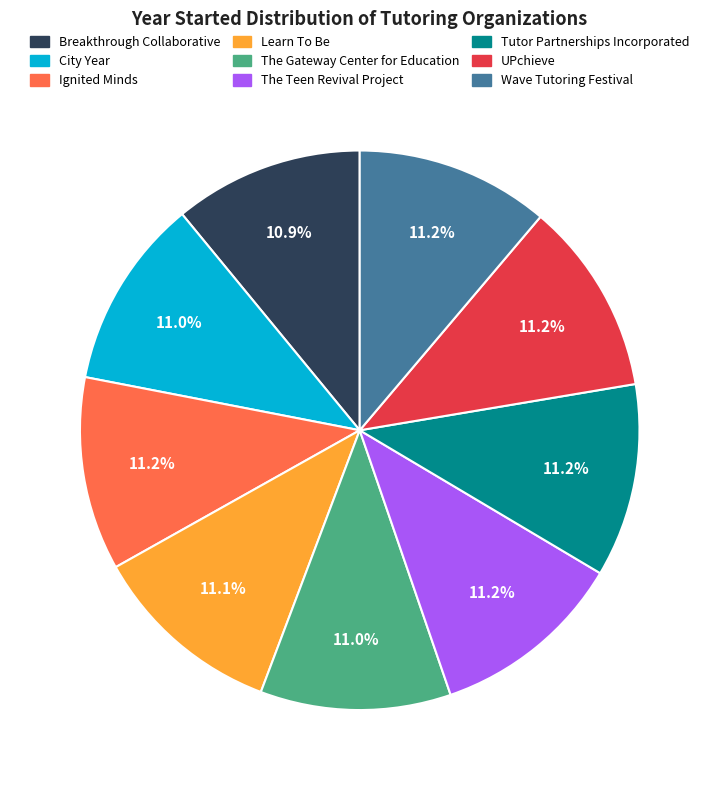

What portion of the pie excludes Ignited Minds?

88.8%